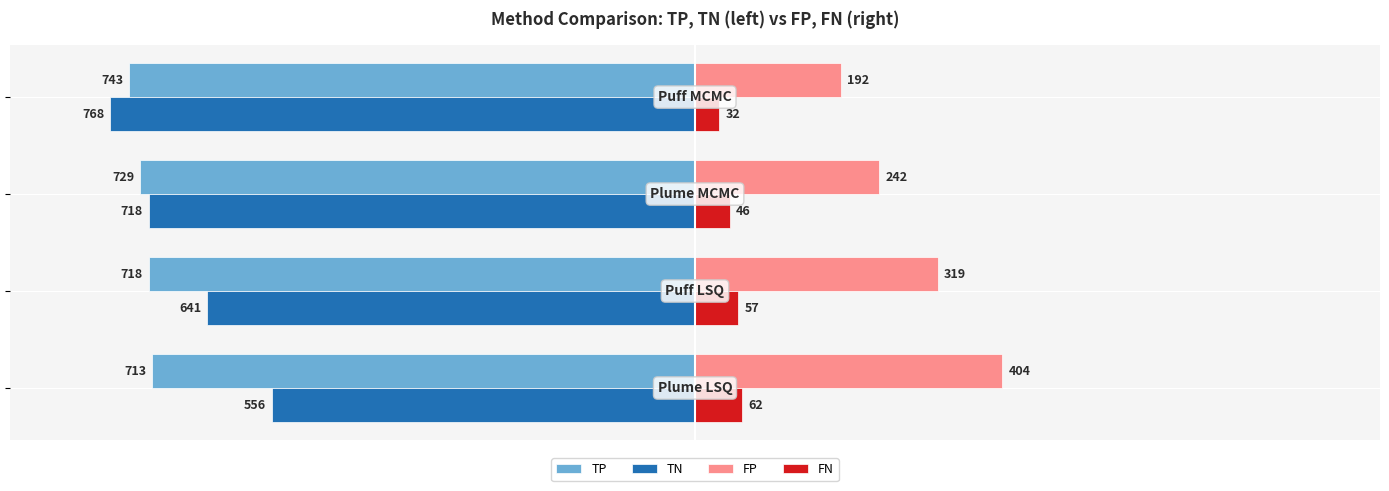

How many data points in TP are less than -718?

2